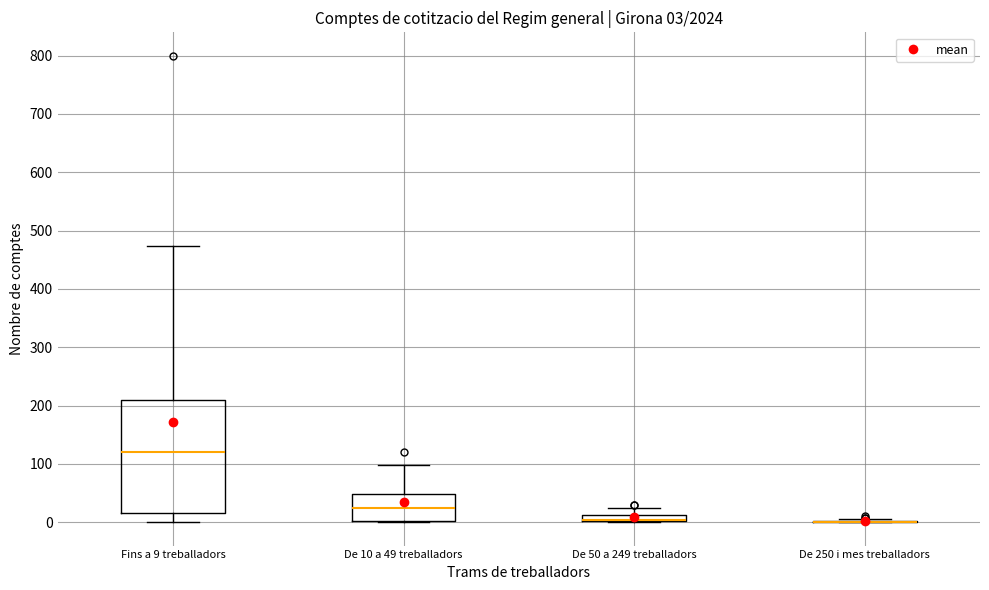

Which box is the tallest, from its lower edge to its upper edge?

Fins a 9 treballadors